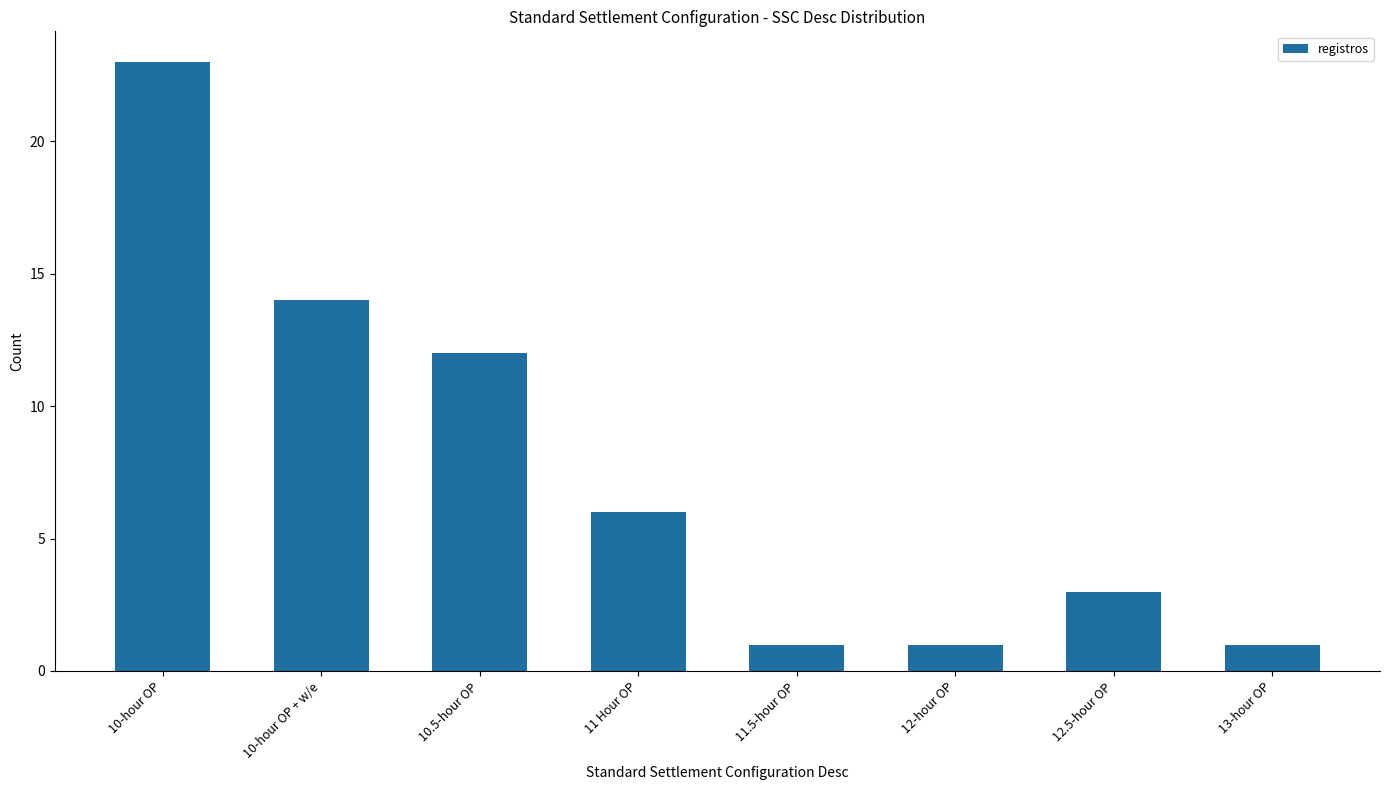

Does the chart contain stacked bars?

No